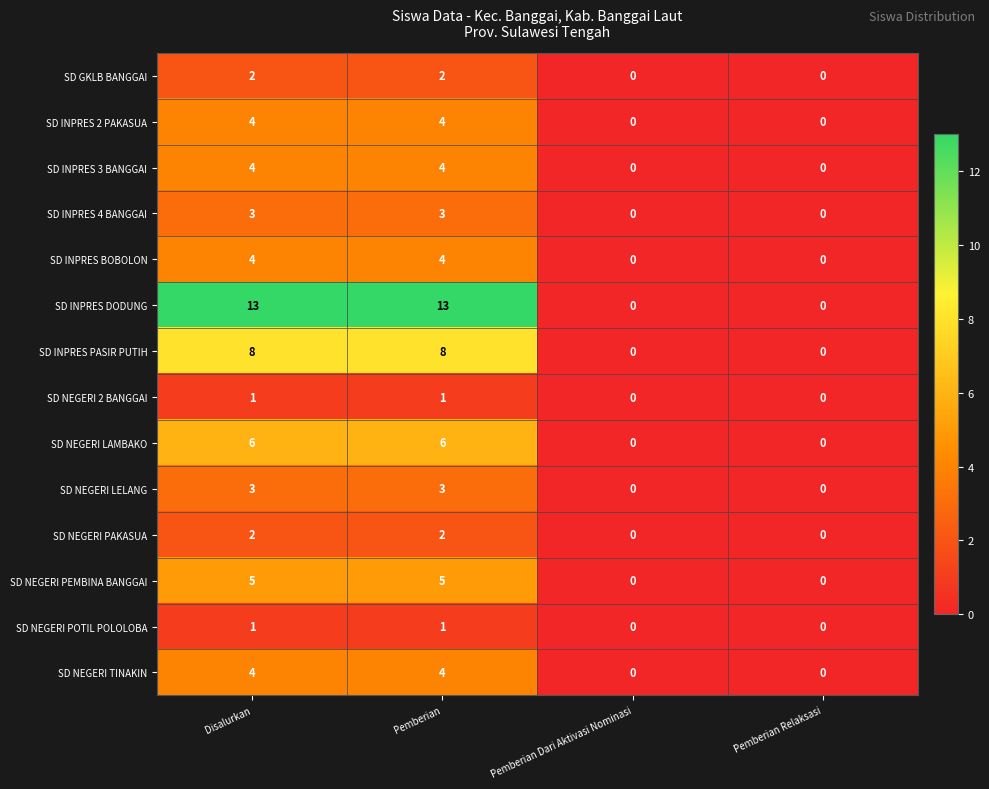

What is the highest value of the SD NEGERI PEMBINA BANGGAI series?

5